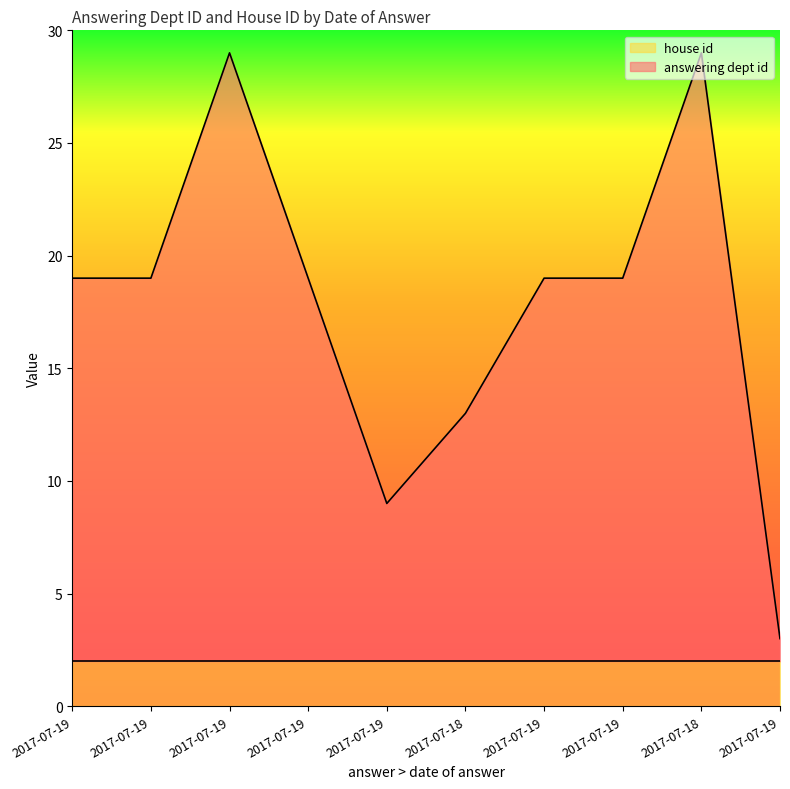

What are all the series names shown in the legend?

house id, answering dept id